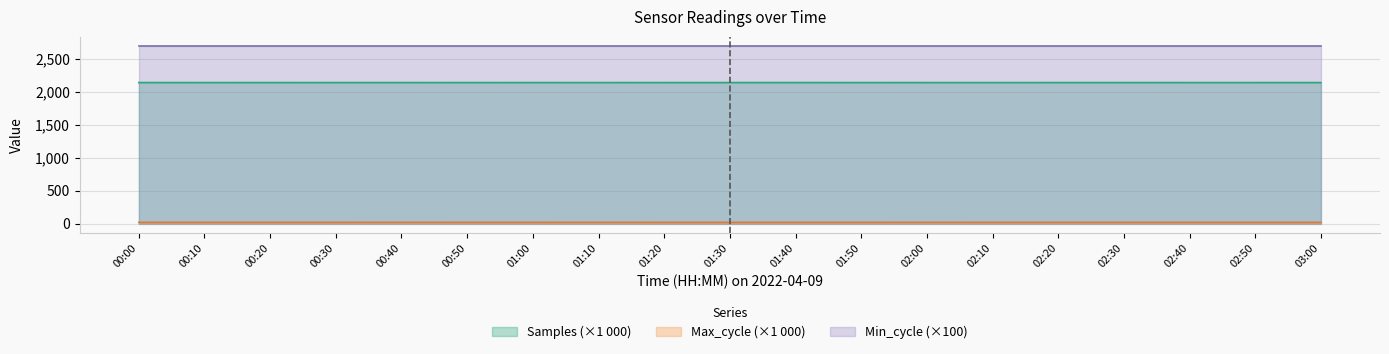

What is the sum of all Samples values?

40671.8